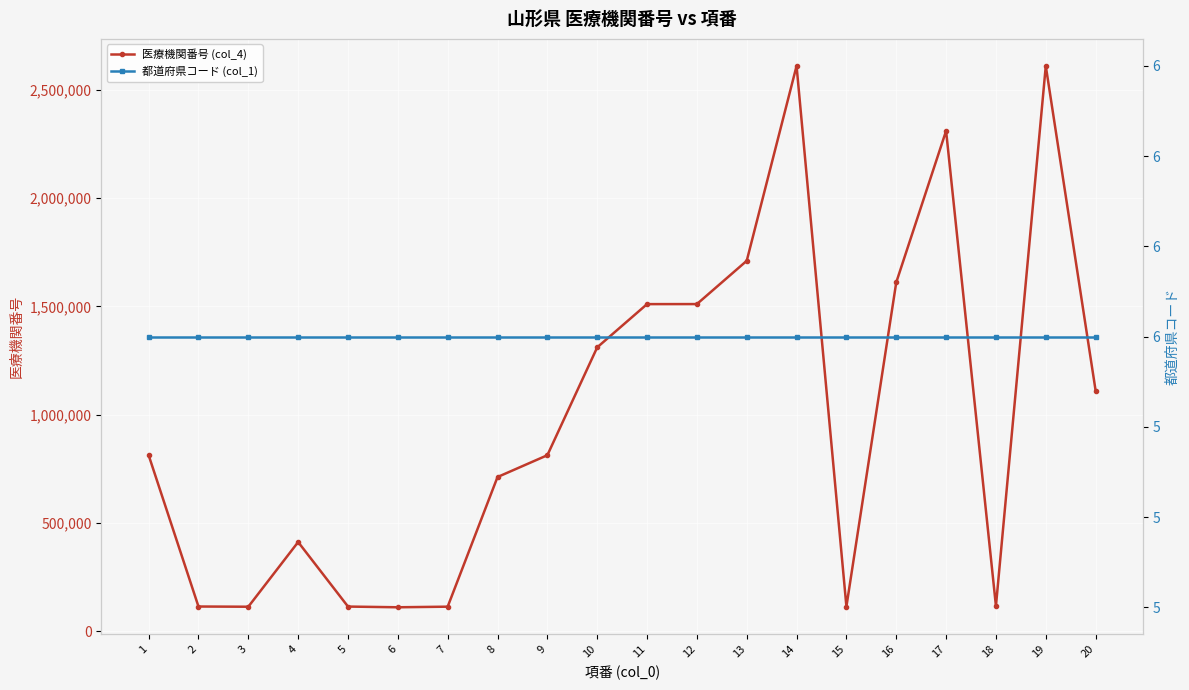

What is the sum of the 医療機関番号 (col_4) values at 18 and 12?

1626371